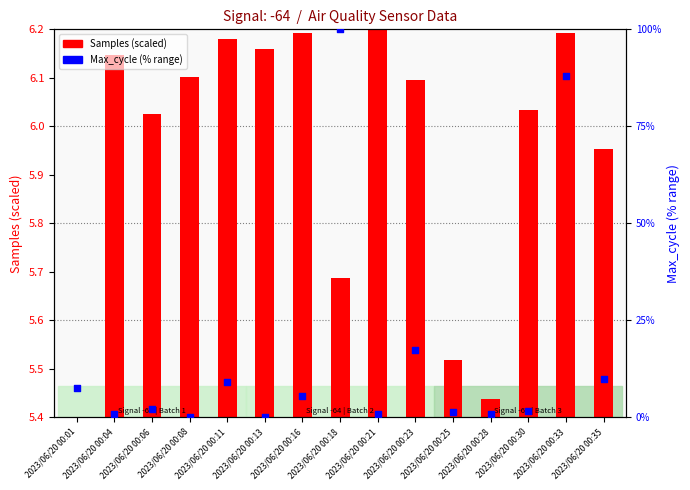

Is the value of Max_cycle (%) at 2023/06/20 00:04 greater than the value of Samples (scaled) at 2023/06/20 00:01?

Yes